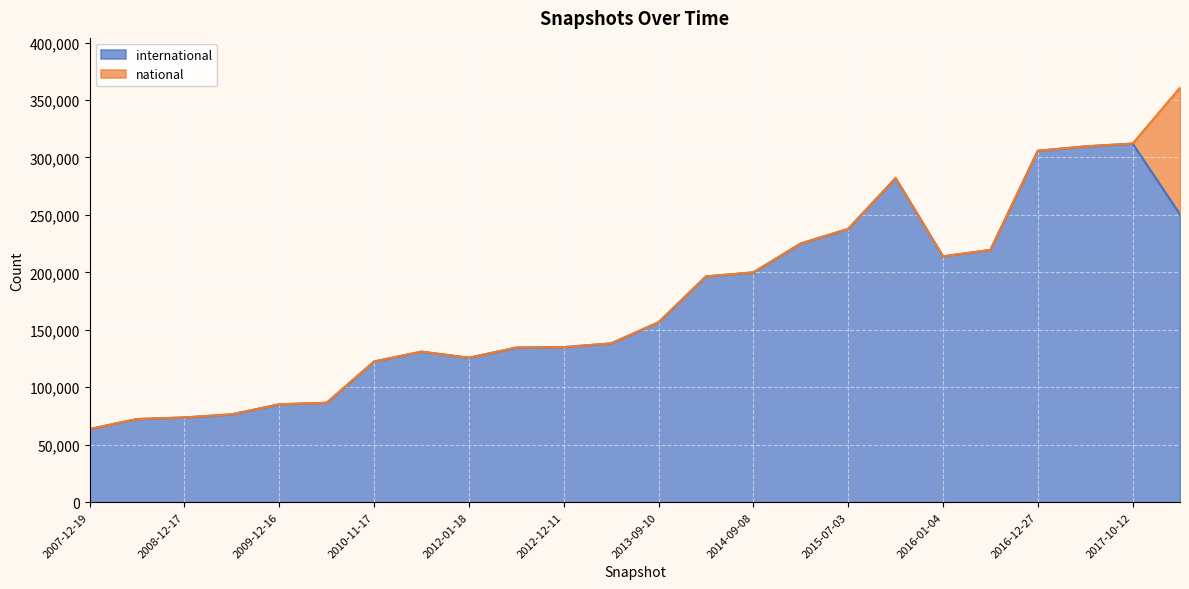

What is the average value?

173106